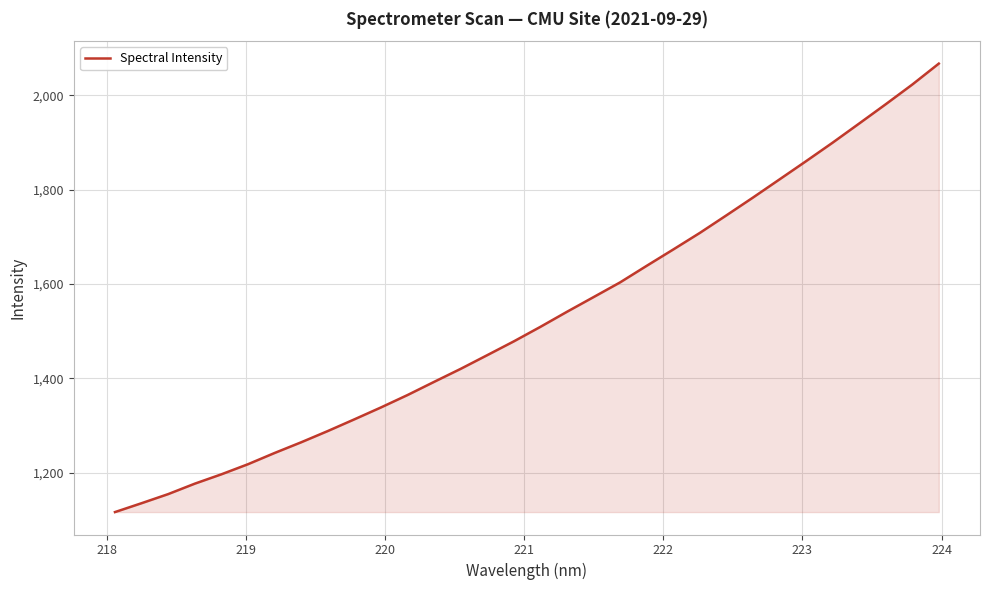

What is the minimum value shown in the chart?

1116.6